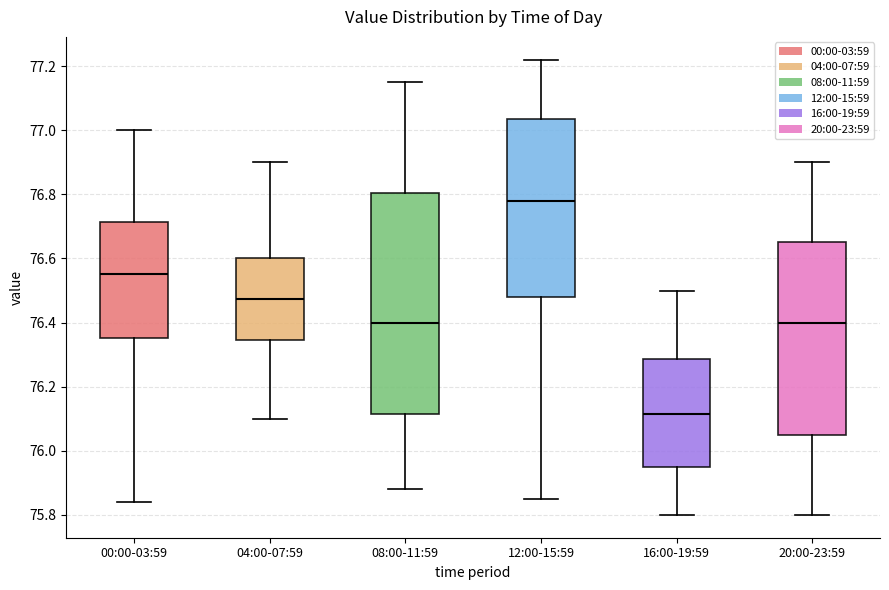

Where does the median line of the box for 04:00-07:59 sit on the y-axis? The values are not printed on the chart, so give them approximately, as read against the axis.

76.48